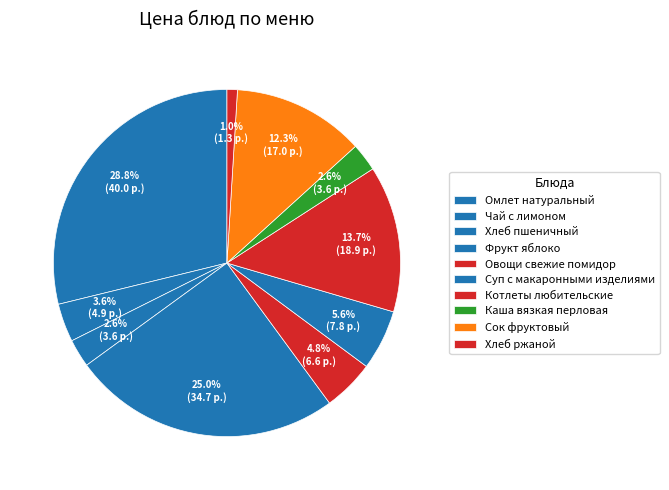

Count the number of slices in the pie.

10